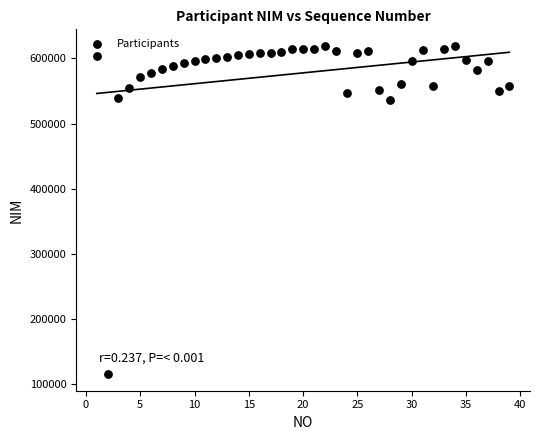

What is the range of X values (max minus min)?

38